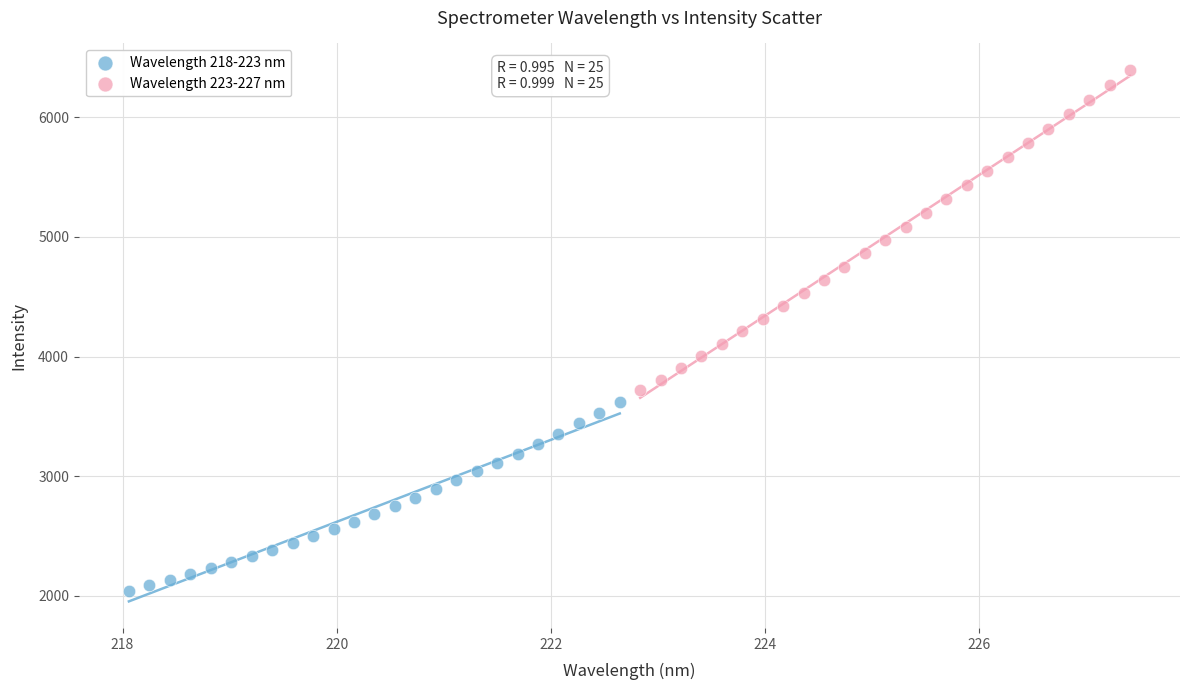

Which series reaches the maximum Y coordinate?

Wavelength 223-227 nm